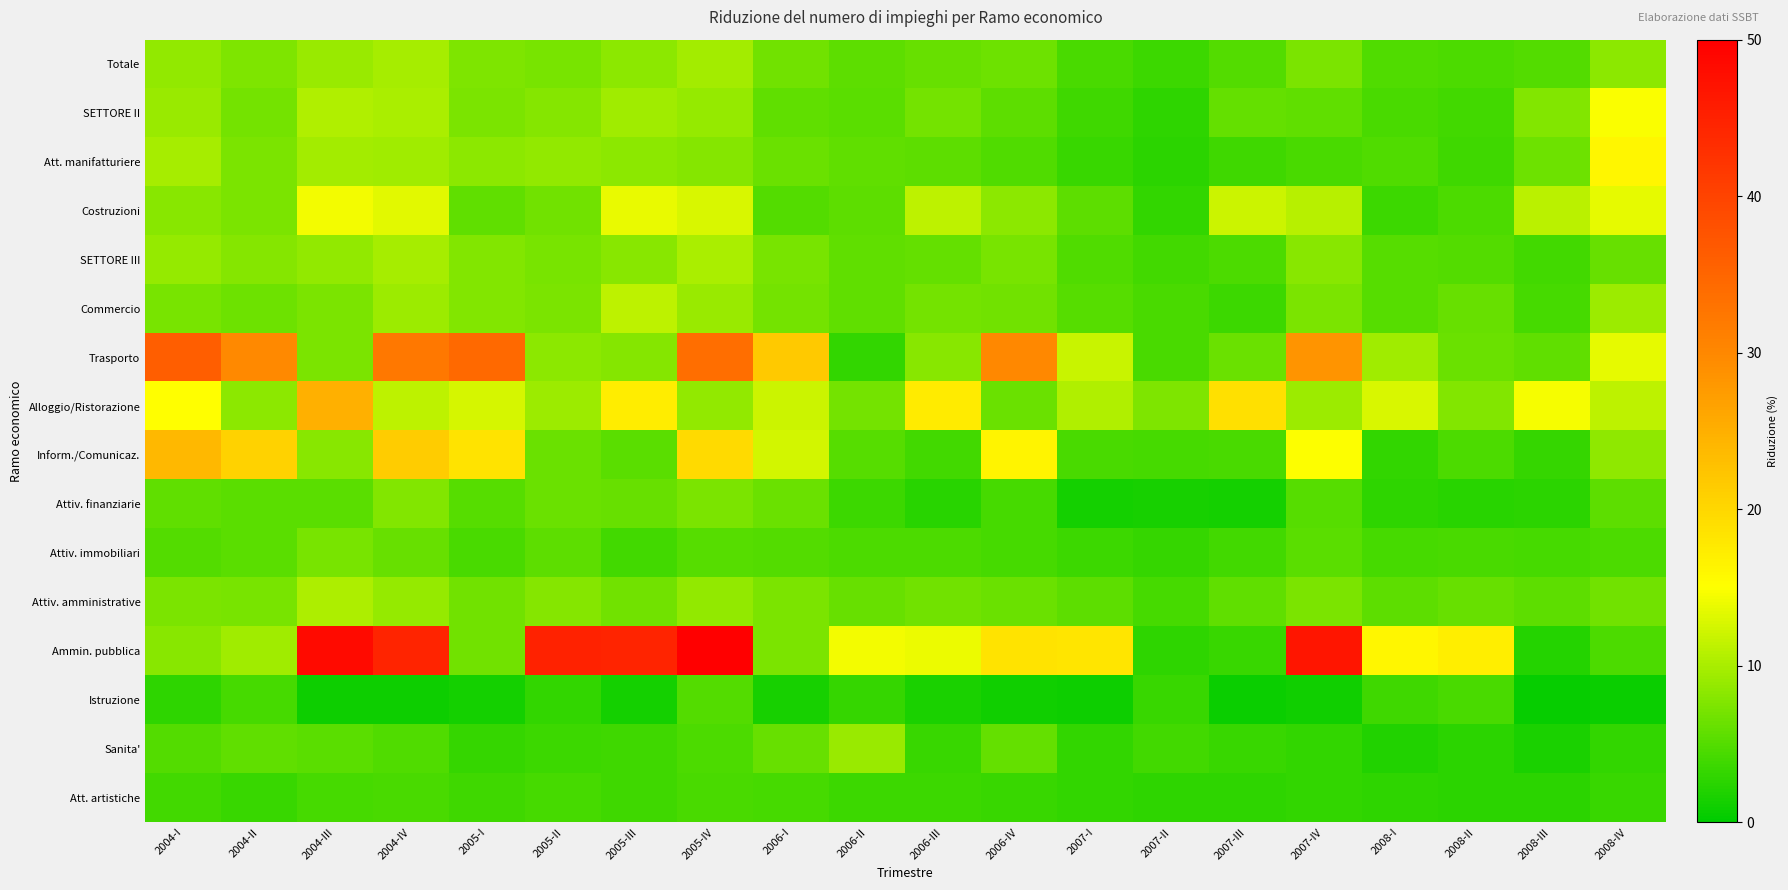

Reading right to left, what are all the values shown in this chart?

Totale: 2008-IV=8.4	2008-III=5.0	2008-II=4.7	2008-I=4.8	2007-IV=7.4	2007-III=4.9	2007-II=3.6	2007-I=4.4	2006-IV=6.6	2006-III=6.1	2006-II=5.6	2006-I=6.8	2005-IV=9.6	2005-III=8.3	2005-II=7.2	2005-I=7.5	2004-IV=9.8	2004-III=9.0	2004-II=7.5	2004-I=8.8
SETTORE II: 2008-IV=14.8	2008-III=7.6	2008-II=4.0	2008-I=4.3	2007-IV=5.8	2007-III=5.9	2007-II=2.8	2007-I=3.9	2006-IV=5.5	2006-III=6.9	2006-II=5.4	2006-I=5.9	2005-IV=8.9	2005-III=9.5	2005-II=7.8	2005-I=7.4	2004-IV=10.1	2004-III=10.4	2004-II=6.9	2004-I=9.0
Att. manifatturiere: 2008-IV=16.2	2008-III=6.6	2008-II=3.8	2008-I=4.8	2007-IV=4.3	2007-III=3.8	2007-II=2.7	2007-I=3.4	2006-IV=4.7	2006-III=5.6	2006-II=5.7	2006-I=6.4	2005-IV=7.9	2005-III=8.3	2005-II=8.7	2005-I=8.3	2004-IV=9.6	2004-III=9.6	2004-II=7.3	2004-I=9.9
Costruzioni: 2008-IV=13.5	2008-III=11.0	2008-II=4.5	2008-I=3.6	2007-IV=10.8	2007-III=12.1	2007-II=3.1	2007-I=5.6	2006-IV=8.2	2006-III=11.2	2006-II=5.5	2006-I=5.0	2005-IV=12.8	2005-III=13.8	2005-II=6.7	2005-I=5.8	2004-IV=13.5	2004-III=14.4	2004-II=7.2	2004-I=8.2
SETTORE III: 2008-IV=6.2	2008-III=4.1	2008-II=5.0	2008-I=5.1	2007-IV=8.1	2007-III=4.6	2007-II=4.0	2007-I=4.7	2006-IV=7.2	2006-III=5.9	2006-II=5.7	2006-I=7.2	2005-IV=10.1	2005-III=8.0	2005-II=7.0	2005-I=7.8	2004-IV=9.8	2004-III=8.7	2004-II=7.9	2004-I=8.9
Commercio: 2008-IV=9.2	2008-III=4.3	2008-II=6.1	2008-I=5.1	2007-IV=7.3	2007-III=3.6	2007-II=4.3	2007-I=5.1	2006-IV=6.8	2006-III=6.9	2006-II=5.8	2006-I=6.9	2005-IV=9.2	2005-III=11.1	2005-II=7.4	2005-I=7.7	2004-IV=9.4	2004-III=7.4	2004-II=6.6	2004-I=7.1
Trasporto: 2008-IV=13.6	2008-III=5.7	2008-II=6.3	2008-I=9.5	2007-IV=28.3	2007-III=6.4	2007-II=4.5	2007-I=11.8	2006-IV=30.0	2006-III=8.1	2006-II=3.0	2006-I=21.8	2005-IV=33.8	2005-III=7.8	2005-II=8.4	2005-I=34.5	2004-IV=32.3	2004-III=7.3	2004-II=29.9	2004-I=35.9
Alloggio/Ristorazione: 2008-IV=11.2	2008-III=14.5	2008-II=7.6	2008-I=12.7	2007-IV=9.3	2007-III=18.8	2007-II=7.4	2007-I=10.4	2006-IV=6.3	2006-III=17.4	2006-II=7.0	2006-I=12.0	2005-IV=8.6	2005-III=17.2	2005-II=9.4	2005-I=12.6	2004-IV=11.2	2004-III=24.8	2004-II=8.3	2004-I=15.0
Inform./Comunicaz.: 2008-IV=8.5	2008-III=3.1	2008-II=4.7	2008-I=3.0	2007-IV=14.9	2007-III=4.4	2007-II=4.3	2007-I=4.4	2006-IV=16.4	2006-III=4.0	2006-II=5.2	2006-I=12.5	2005-IV=19.6	2005-III=5.4	2005-II=6.3	2005-I=18.5	2004-IV=21.4	2004-III=8.1	2004-II=20.5	2004-I=24.0
Attiv. finanziarie: 2008-IV=5.6	2008-III=2.6	2008-II=2.5	2008-I=2.8	2007-IV=5.1	2007-III=1.3	2007-II=1.4	2007-I=1.3	2006-IV=4.2	2006-III=2.4	2006-II=3.6	2006-I=6.4	2005-IV=7.4	2005-III=6.2	2005-II=6.3	2005-I=5.2	2004-IV=7.8	2004-III=5.4	2004-II=5.4	2004-I=5.8
Attiv. immobiliari: 2008-IV=4.7	2008-III=4.1	2008-II=4.4	2008-I=4.1	2007-IV=5.4	2007-III=4.0	2007-II=3.2	2007-I=3.6	2006-IV=4.2	2006-III=4.6	2006-II=4.6	2006-I=4.9	2005-IV=5.2	2005-III=4.1	2005-II=5.6	2005-I=4.4	2004-IV=6.2	2004-III=7.0	2004-II=5.3	2004-I=4.9
Attiv. amministrative: 2008-IV=6.8	2008-III=5.5	2008-II=6.1	2008-I=5.6	2007-IV=7.4	2007-III=5.7	2007-II=4.1	2007-I=5.5	2006-IV=6.4	2006-III=6.7	2006-II=6.2	2006-I=7.3	2005-IV=8.6	2005-III=6.8	2005-II=7.9	2005-I=6.7	2004-IV=8.8	2004-III=10.3	2004-II=7.2	2004-I=7.3
Ammin. pubblica: 2008-IV=4.7	2008-III=2.2	2008-II=17.1	2008-I=16.2	2007-IV=46.7	2007-III=3.4	2007-II=2.8	2007-I=18.2	2006-IV=18.5	2006-III=13.9	2006-II=14.3	2006-I=7.3	2005-IV=50.2	2005-III=44.6	2005-II=44.8	2005-I=6.7	2004-IV=44.7	2004-III=48.3	2004-II=9.4	2004-I=8.0
Istruzione: 2008-IV=0.8	2008-III=0.6	2008-II=4.4	2008-I=3.8	2007-IV=1.1	2007-III=0.8	2007-II=3.5	2007-I=0.9	2006-IV=1.2	2006-III=1.6	2006-II=3.2	2006-I=1.5	2005-IV=5.0	2005-III=1.3	2005-II=3.0	2005-I=1.3	2004-IV=0.9	2004-III=0.9	2004-II=4.2	2004-I=2.8
Sanita': 2008-IV=3.1	2008-III=1.7	2008-II=2.6	2008-I=2.0	2007-IV=3.1	2007-III=3.4	2007-II=4.0	2007-I=3.0	2006-IV=5.9	2006-III=3.5	2006-II=9.0	2006-I=6.1	2005-IV=4.7	2005-III=3.7	2005-II=3.6	2005-I=3.2	2004-IV=4.7	2004-III=5.4	2004-II=5.7	2004-I=4.9
Att. artistiche: 2008-IV=3.4	2008-III=2.6	2008-II=2.6	2008-I=2.8	2007-IV=3.0	2007-III=2.9	2007-II=2.8	2007-I=3.1	2006-IV=3.4	2006-III=3.6	2006-II=3.6	2006-I=4.2	2005-IV=4.3	2005-III=3.8	2005-II=4.1	2005-I=3.8	2004-IV=4.4	2004-III=4.2	2004-II=3.4	2004-I=4.0